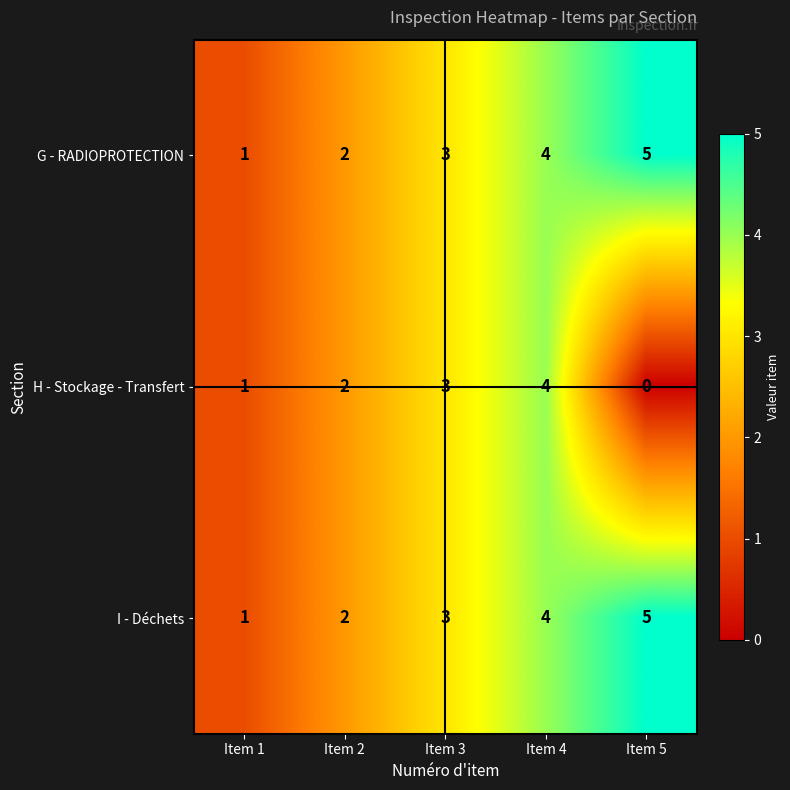

Reading left to right, list all the values displayed in this chart.

G - RADIOPROTECTION: 1	2	3	4	5
H - Stockage - Transfert: 1	2	3	4	0
I - Déchets: 1	2	3	4	5